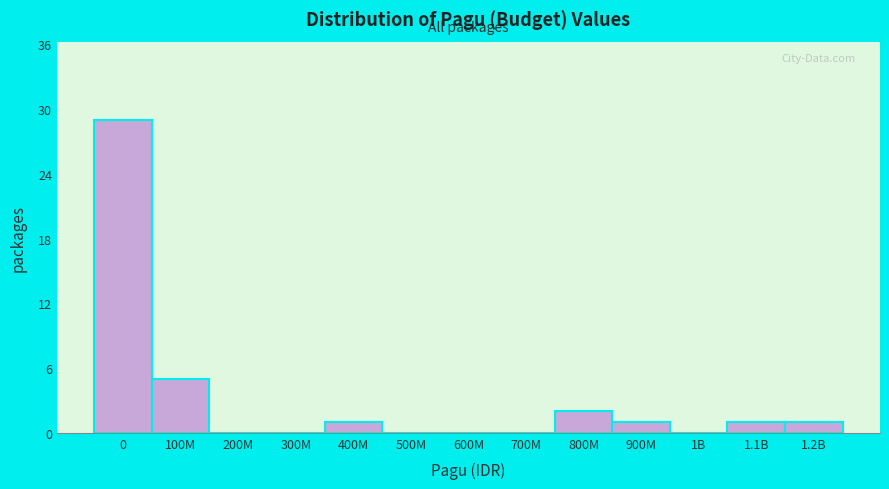

Reading left to right, extract all data points from this chart.

0=29	100M=5	200M=0	300M=0	400M=1	500M=0	600M=0	700M=0	800M=2	900M=1	1B=0	1.1B=1	1.2B=1